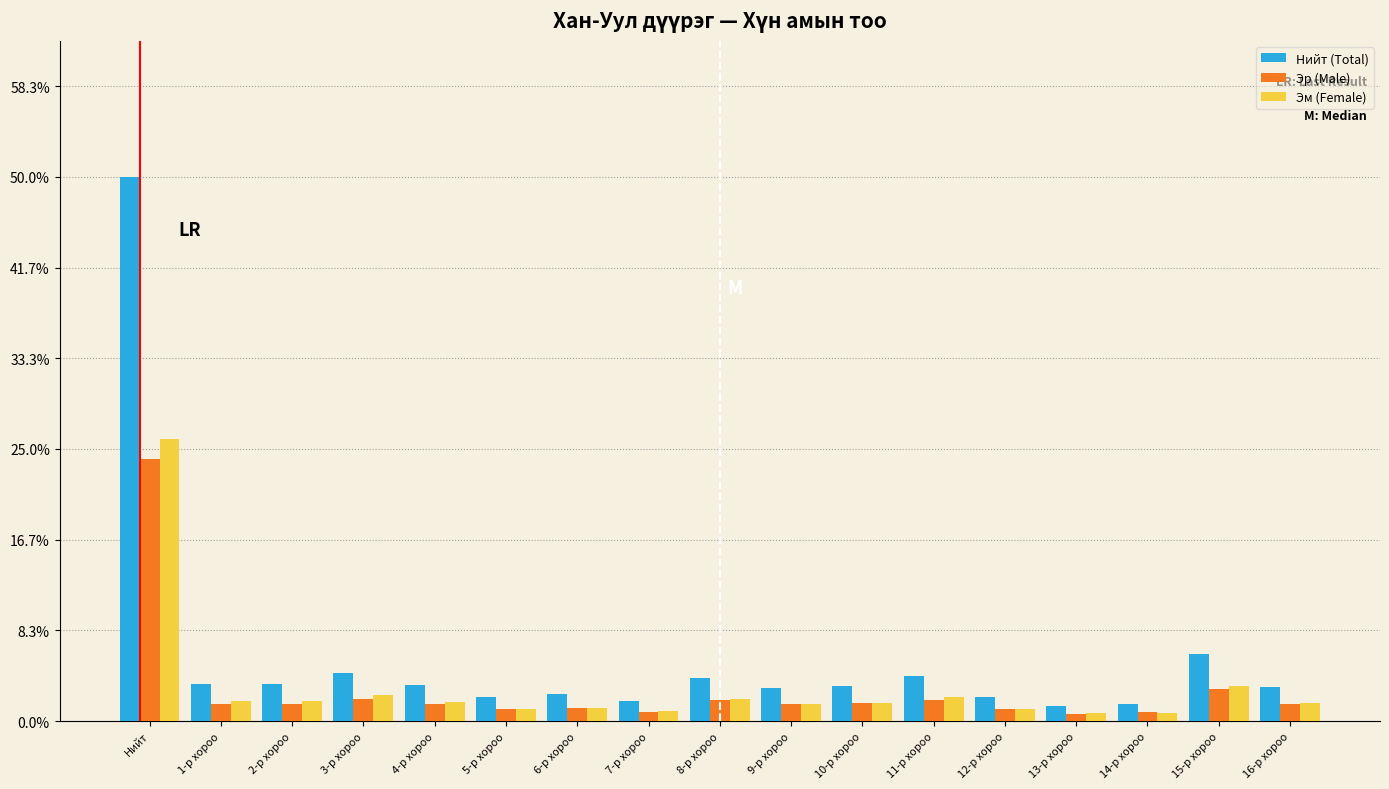

Which series has the largest total across all categories?

Нийт (Total)